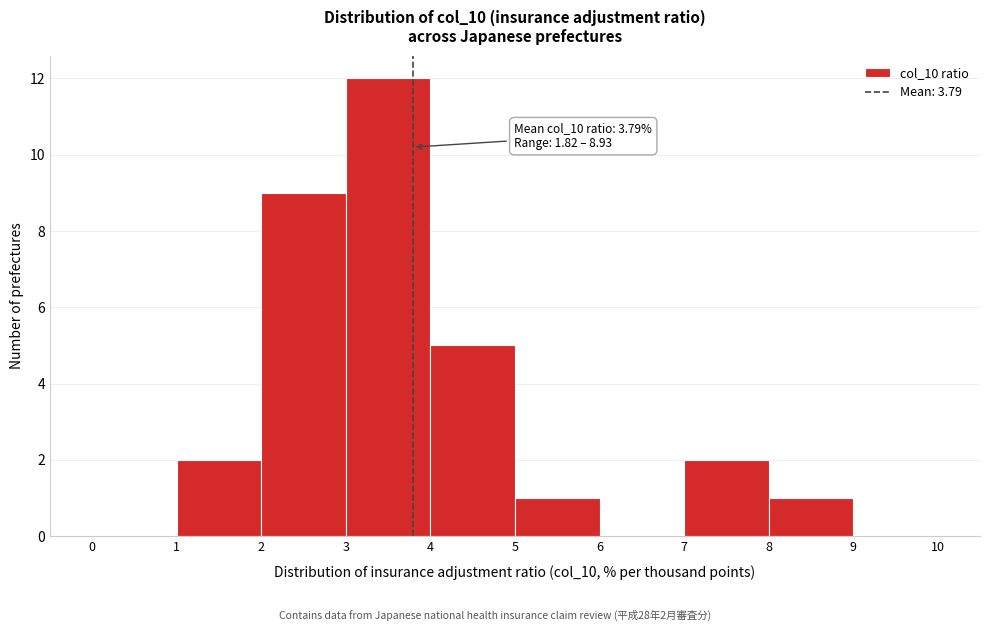

Which range on the x-axis has the tallest bar?

3 to 4